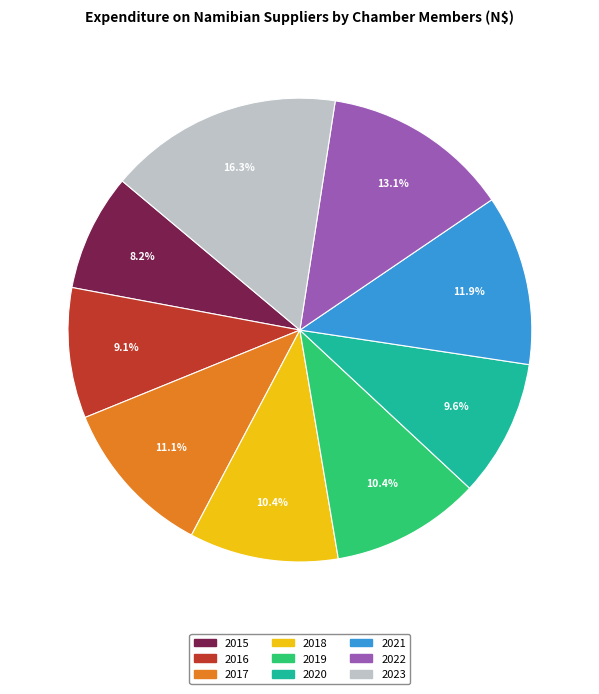

Which has a higher value, 2022 or 2021?

2022